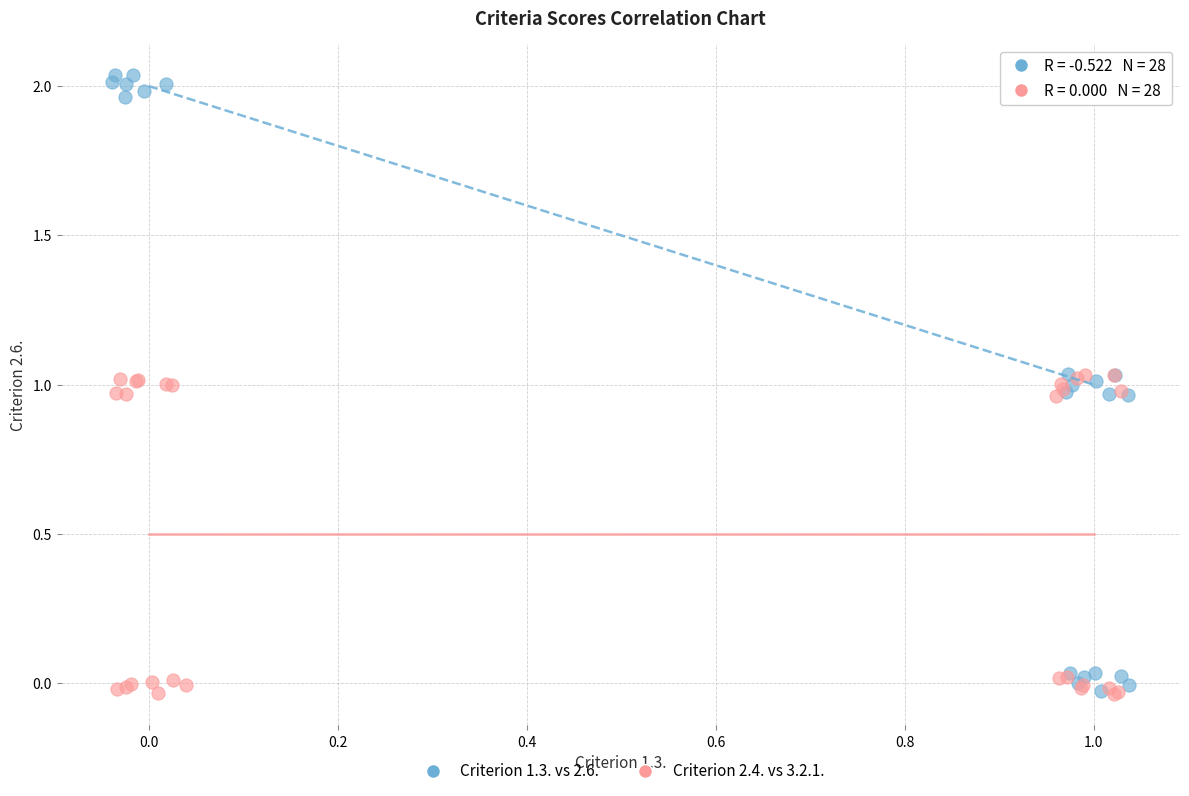

What are all the series names shown in the legend?

Criterion 1.3. vs 2.6., Criterion 2.4. vs 3.2.1.